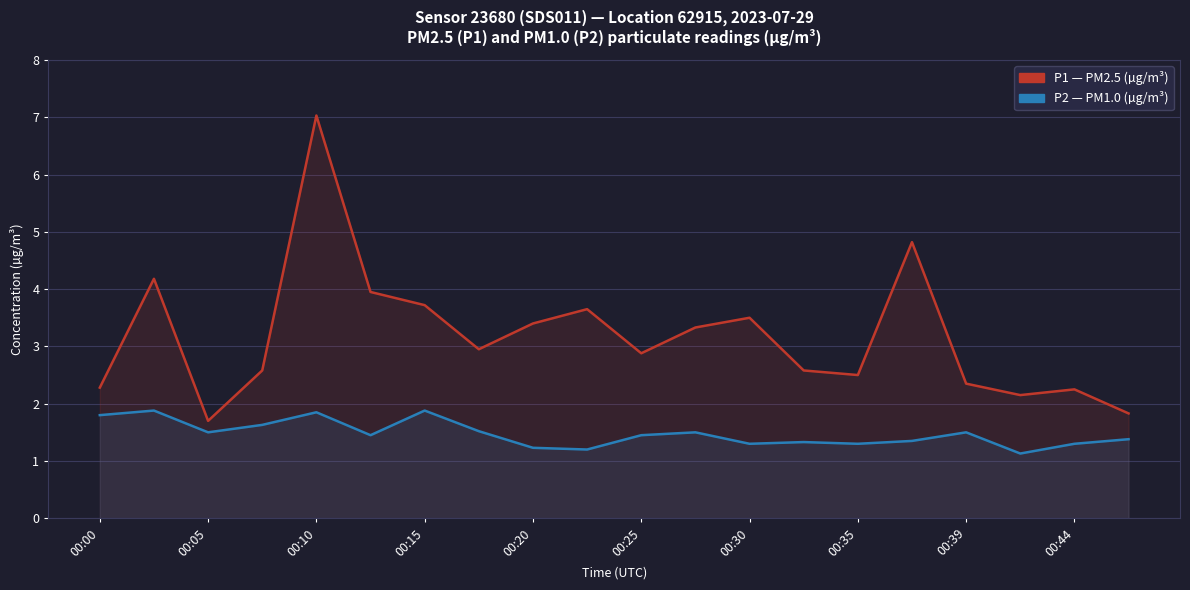

In P1, how many points are lower than both neighbors (excluding endpoints)?

5